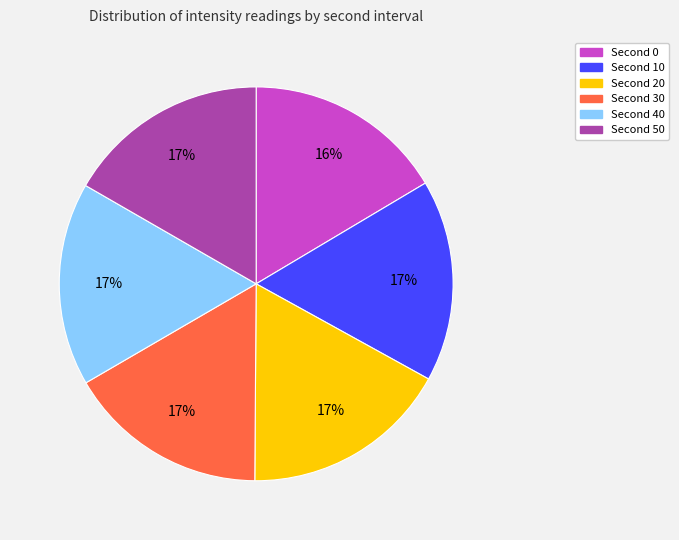

Is there a majority slice in this chart?

No